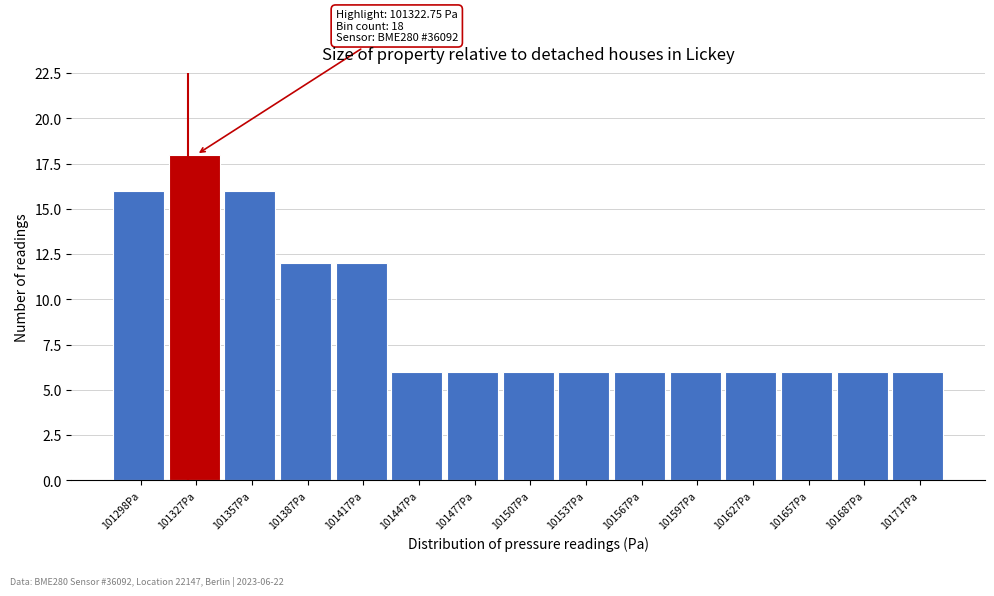

Which range on the x-axis has the tallest bar?

101310 to 101340